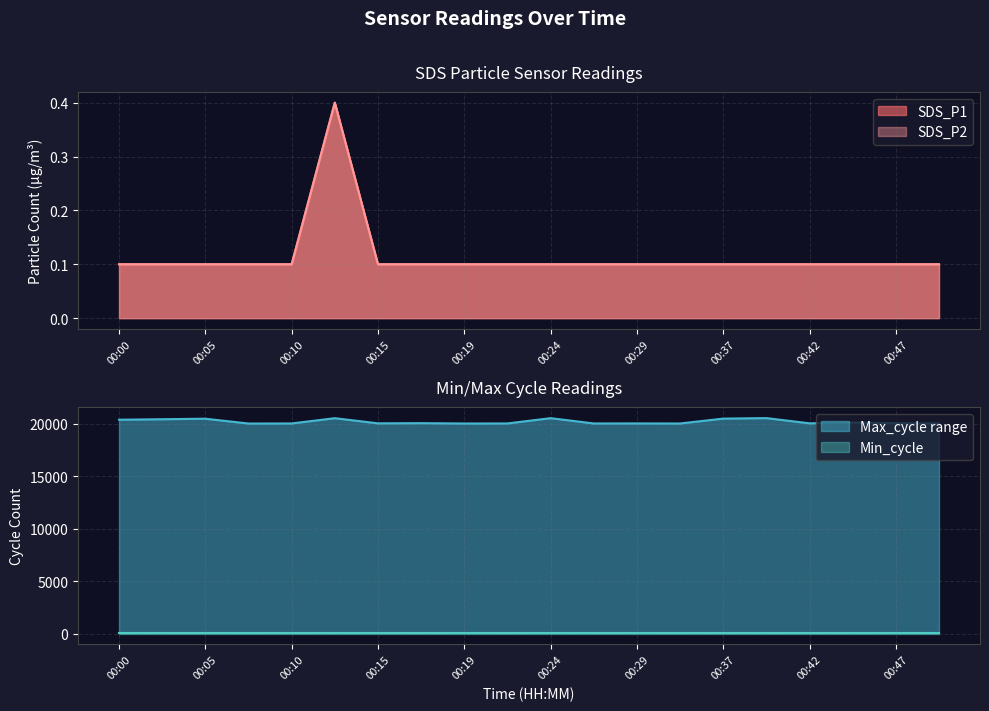

Is the value of SDS_P1 at 00:00 greater than the value of SDS_P2 at 00:39?

No